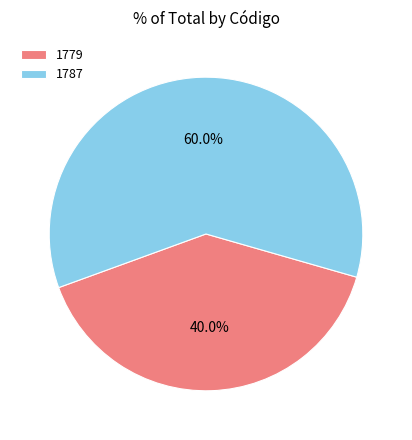

To the nearest percent, what is the difference between the largest and smallest slice percentages?

20%